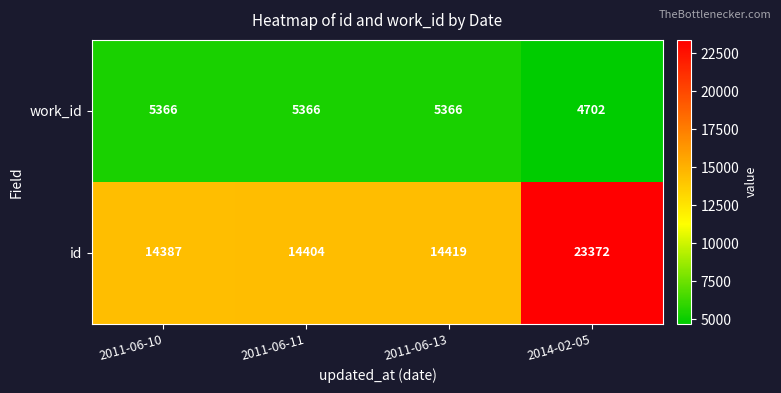

Between 2011-06-11 and 2011-06-13, which series saw the biggest shift?

id